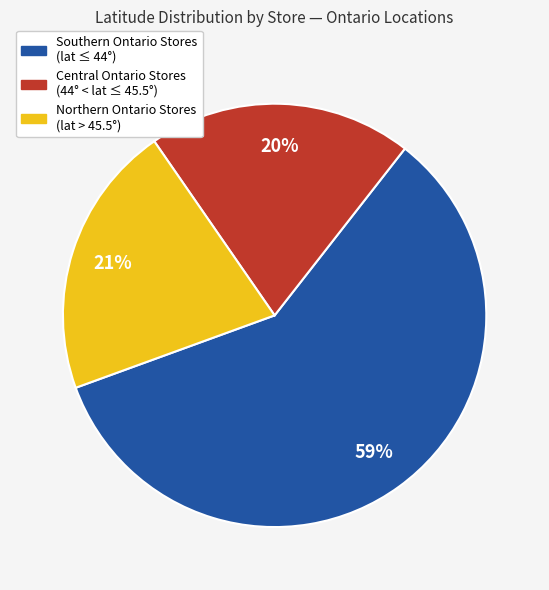

To the nearest percent, what is the average slice percentage?

33%